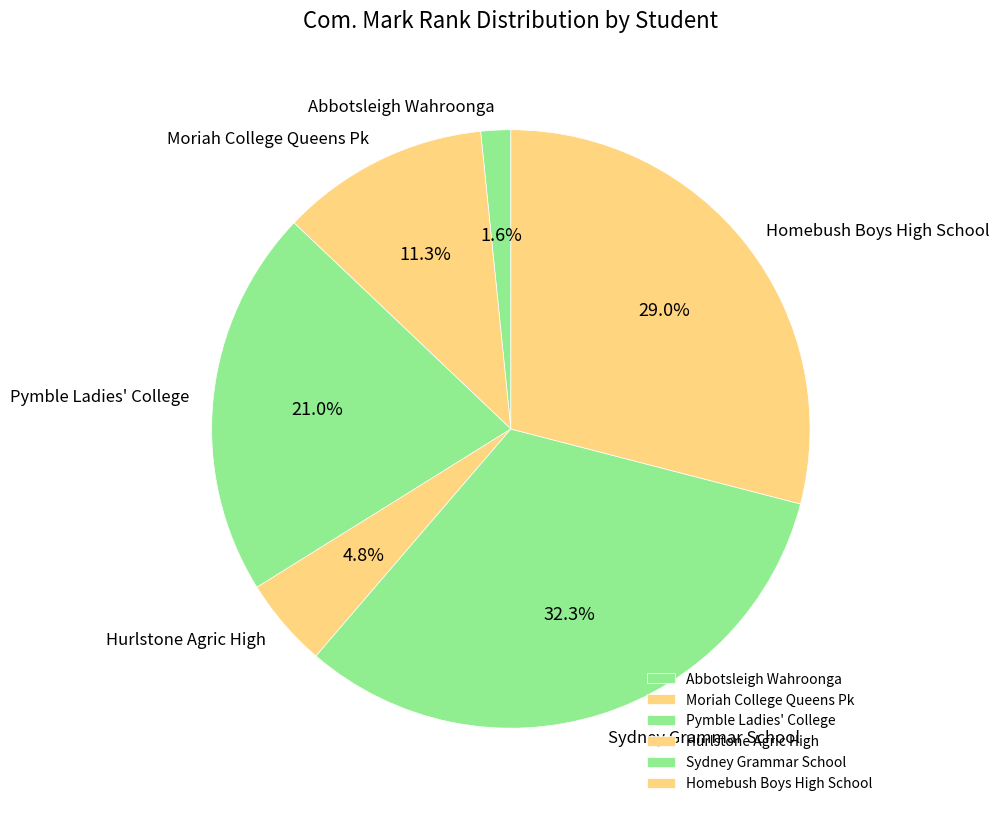

What is the ratio of the value at Moriah College Queens Pk to the value at Homebush Boys High School?

0.4